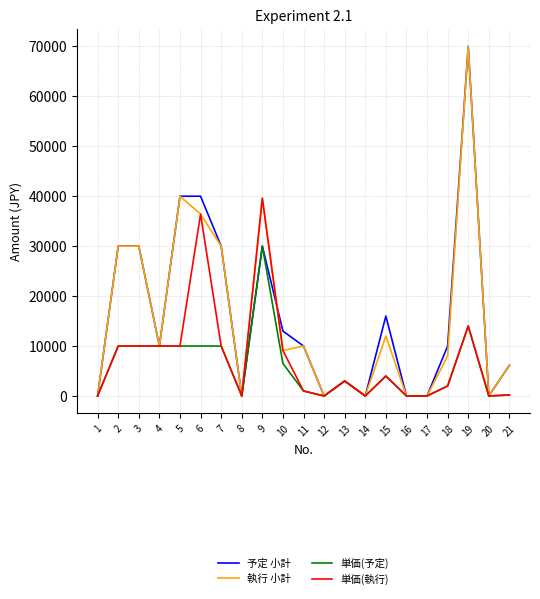

Is it true that 単価(執行) equals 3000 at 13?

True